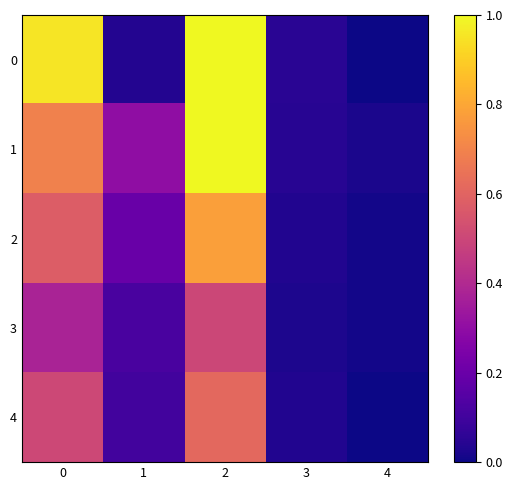

Between 2 and 4, which is larger?

2